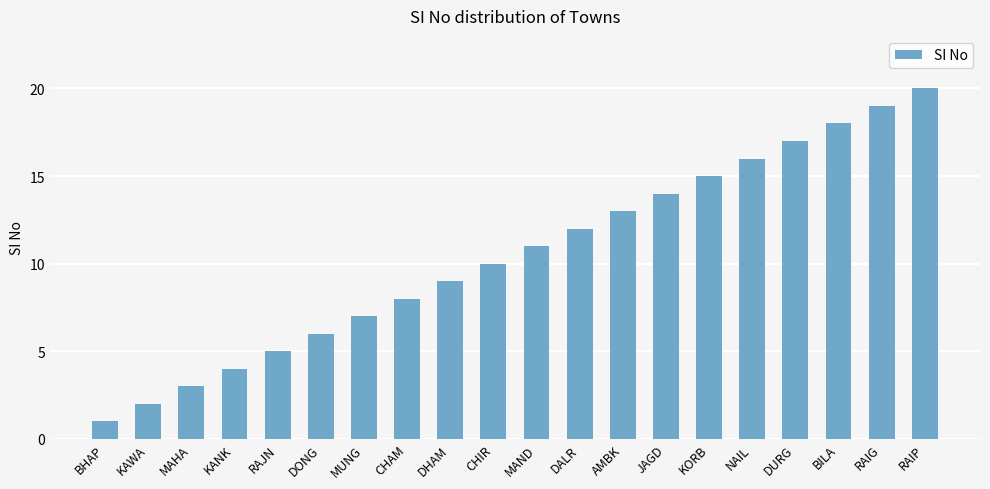

What is the sum of the values at AMBK and KORB?

28